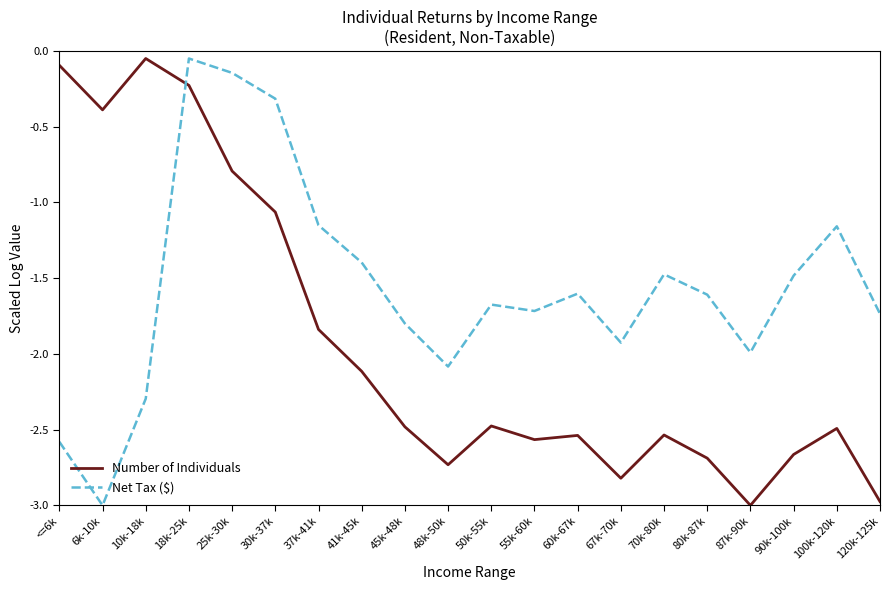

Does the chart have visible grid lines?

No